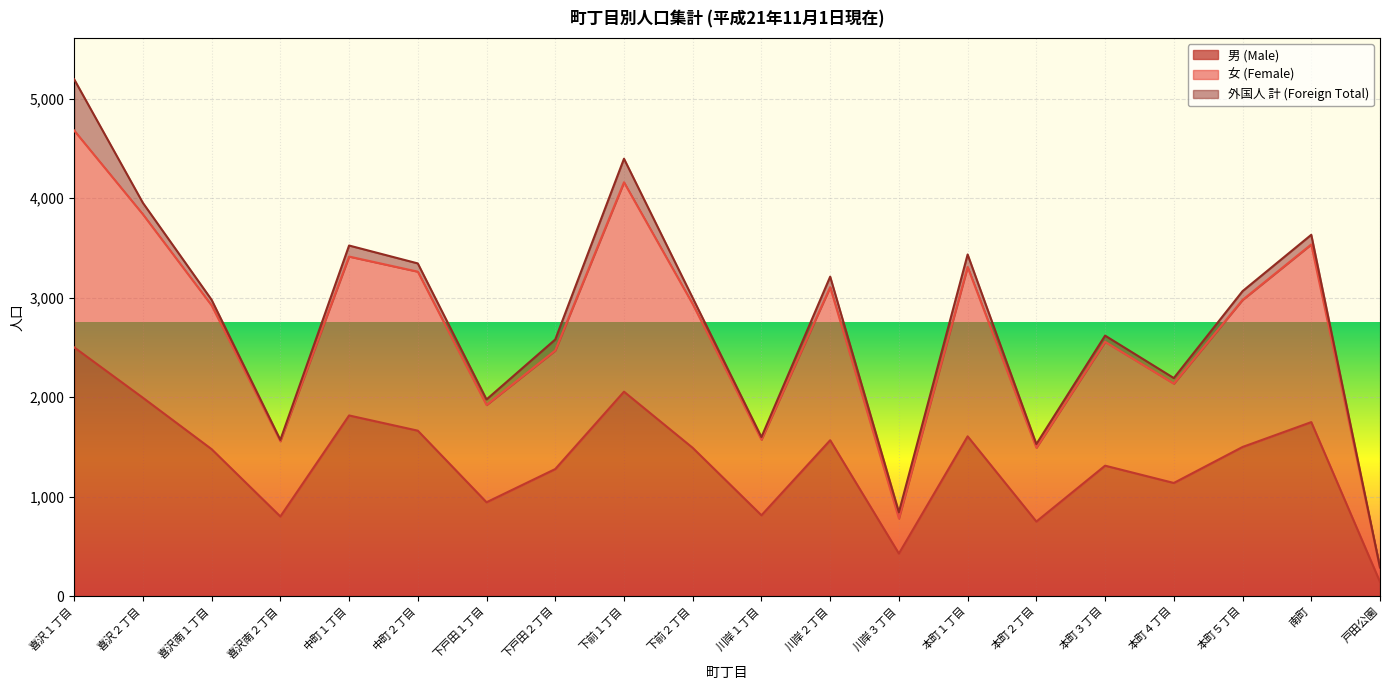

Rank the categories by 女 (Female) value from lowest to highest.

戸田公園, 川岸３丁目, 本町２丁目, 喜沢南２丁目, 川岸１丁目, 下戸田１丁目, 本町４丁目, 下戸田２丁目, 本町３丁目, 喜沢南１丁目, 下前２丁目, 本町５丁目, 川岸２丁目, 中町２丁目, 本町１丁目, 中町１丁目, 南町, 喜沢２丁目, 下前１丁目, 喜沢１丁目